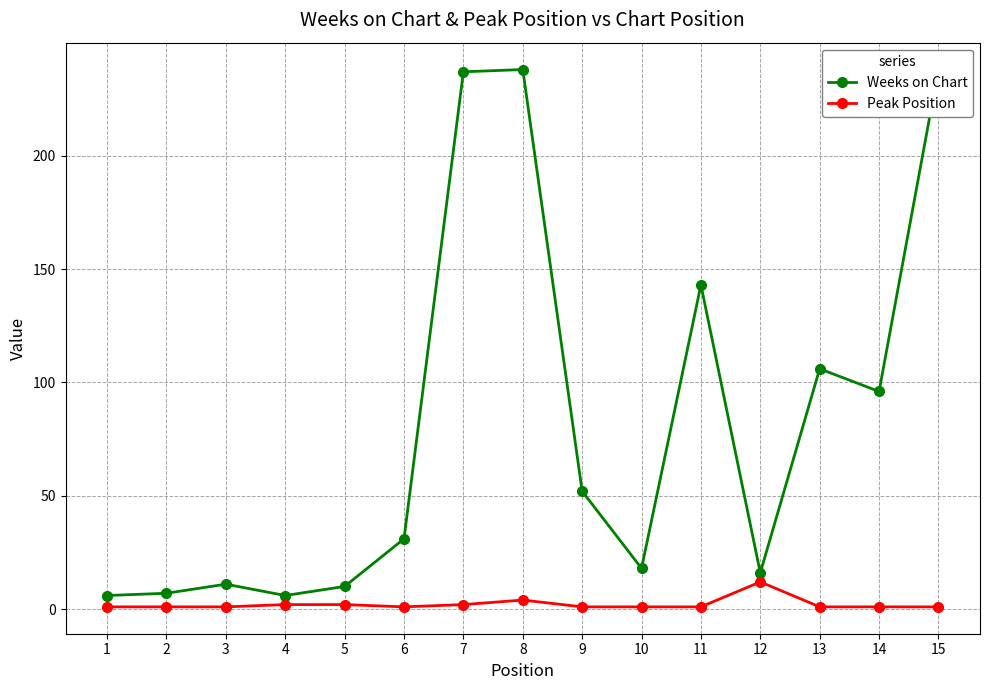

What is the total value across all series at 11?

144